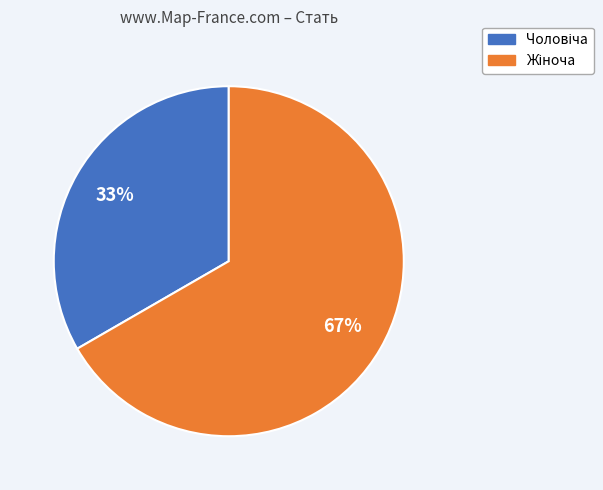

To the nearest percent, what is the average slice percentage?

50%